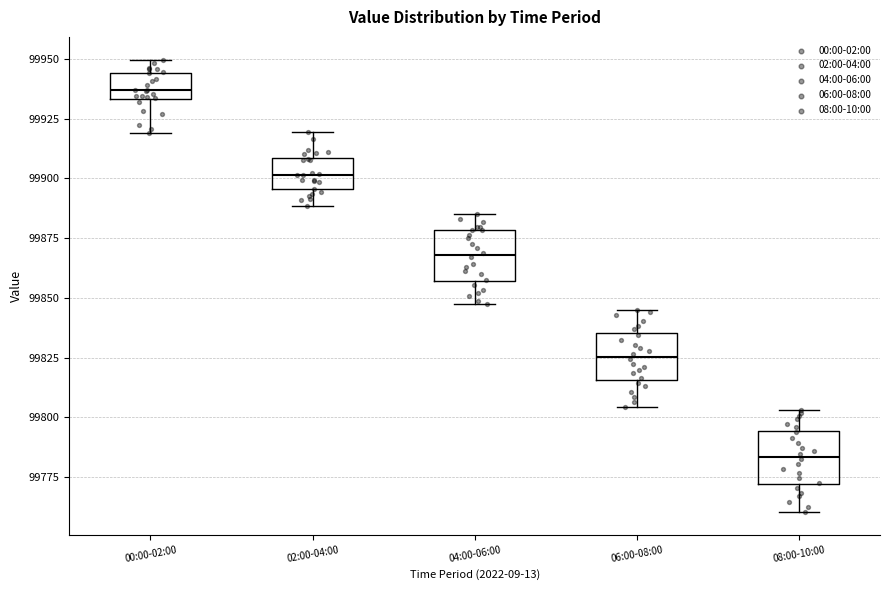

Reading left to right, read every box against the y-axis: the position of its median line, the range the box covers, and the ends of its whiskers. The values are not printed on the chart, so give them approximately, as read against the axis.

00:00-02:00: median 99935 (just above the box's lower edge), box 99935 to 99945, whiskers 99920 to 99950
02:00-04:00: median 99900, box 99895 to 99910, whiskers 99890 to 99920
04:00-06:00: median 99870, box 99855 to 99880, whiskers 99845 to 99885
06:00-08:00: median 99825, box 99815 to 99835, whiskers 99805 to 99845
08:00-10:00: median 99785, box 99770 to 99795, whiskers 99760 to 99805